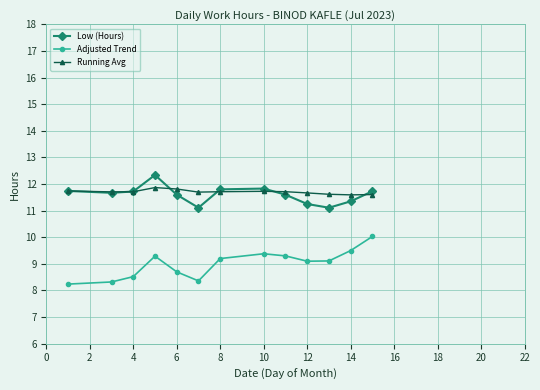

True or false: Low (Hours) has more than 0 interior local peaks.

True